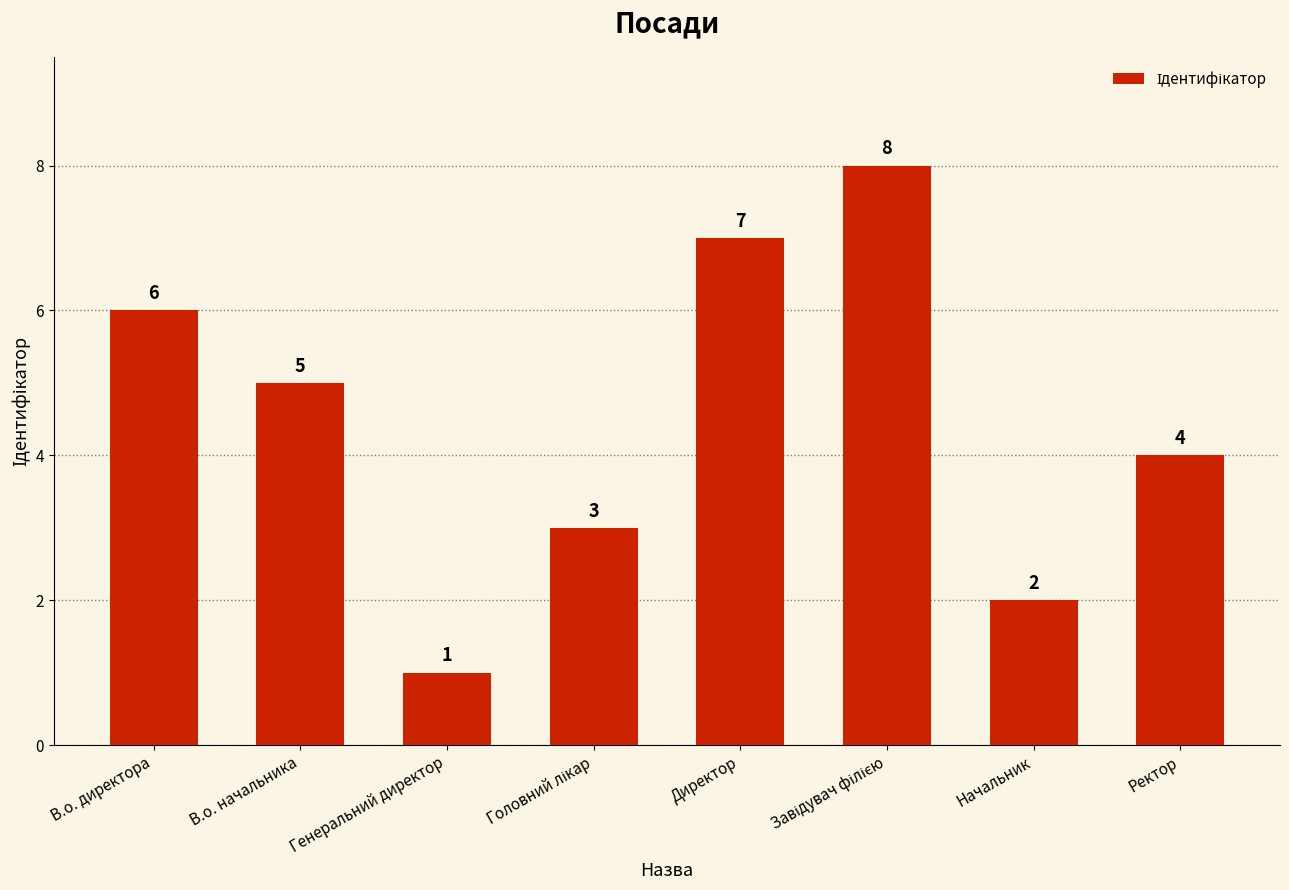

True or false: the data shows 5 at В.о. начальника.

True